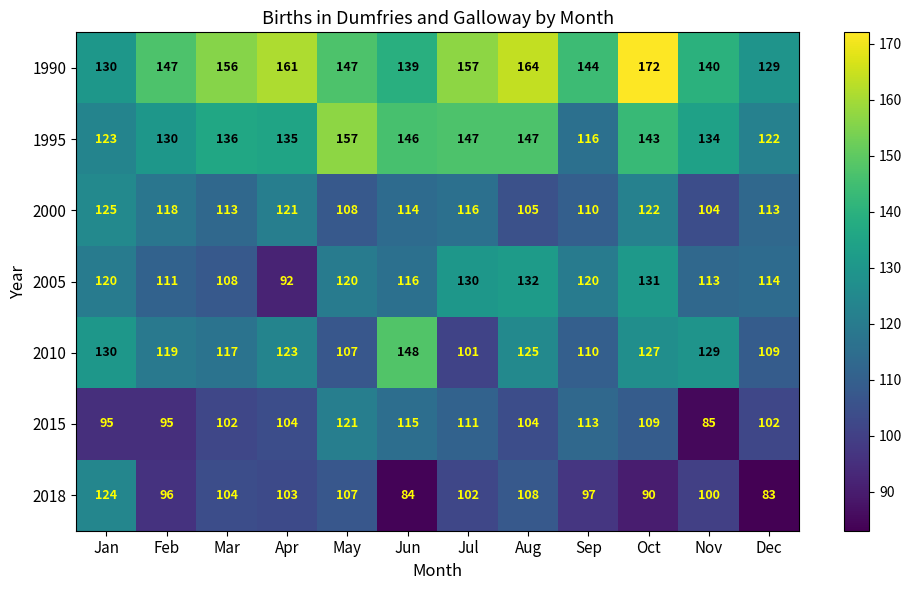

At Dec, list the series in order from largest to smallest.

1990, 1995, 2005, 2000, 2010, 2015, 2018